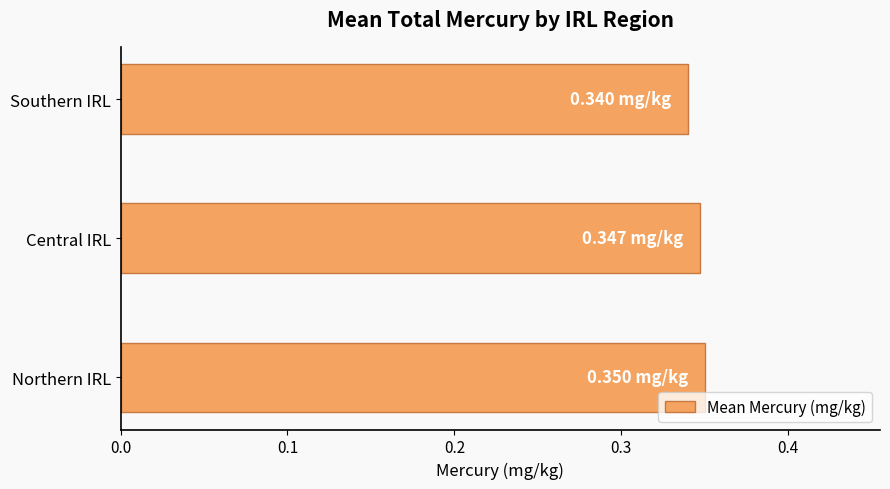

Are the bars grouped side by side (vs. stacked)?

No